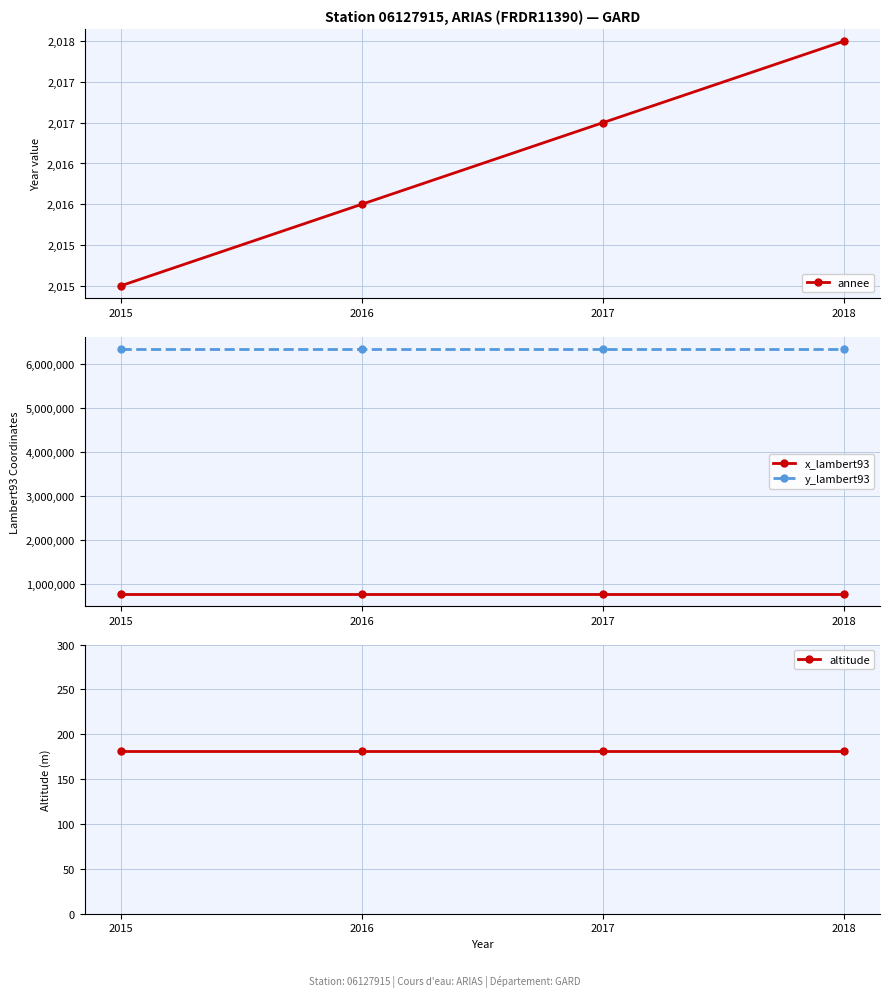

The value of y_lambert93 at 2015 is 8957199. True or false?

False